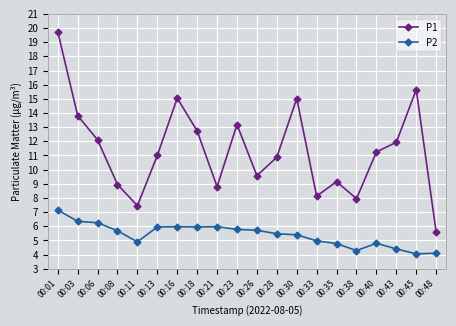

What is the value of the P1 point at the 6th from the left?

11.0